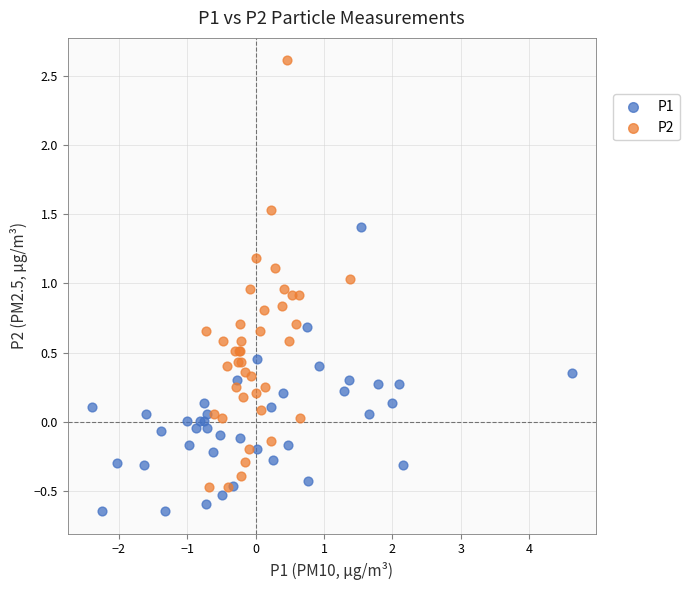

Which series has the widest spread of Y values?

P2